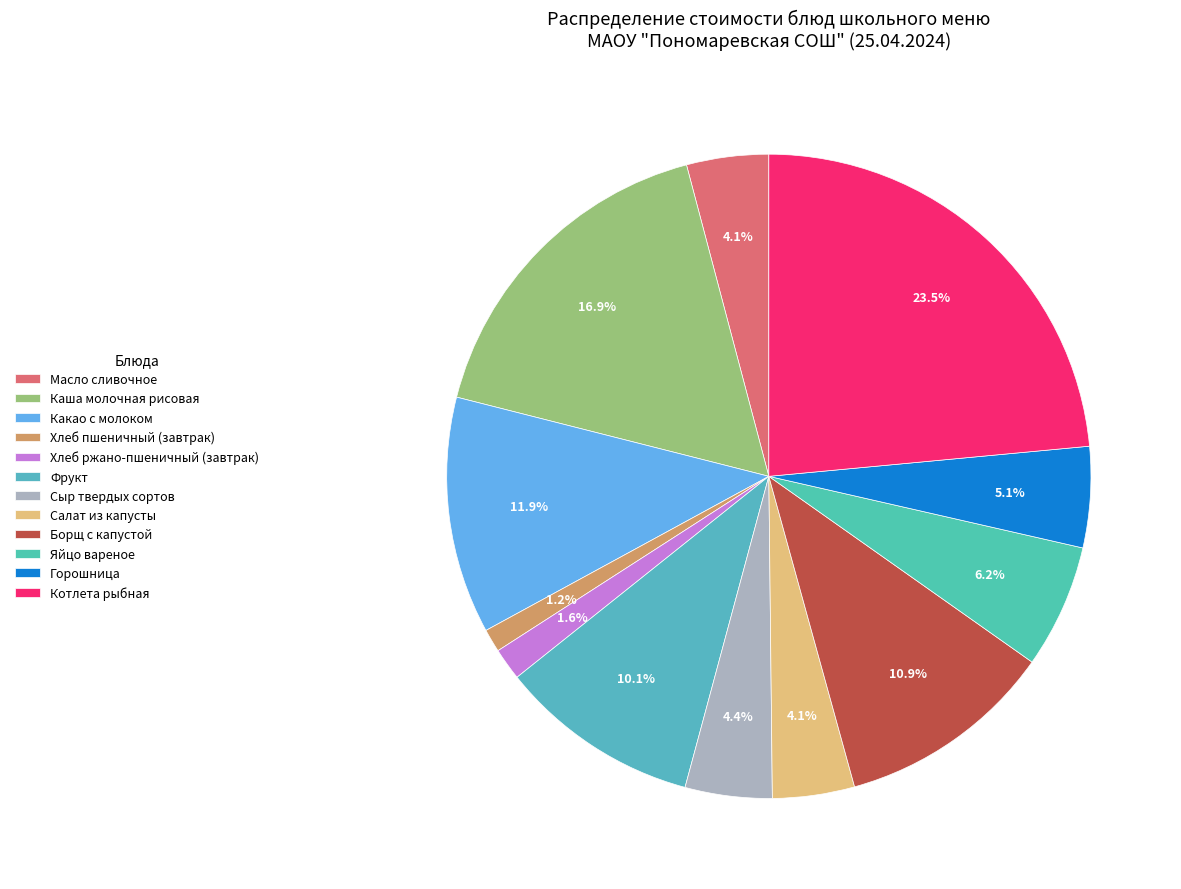

How many segments does this pie chart have?

12